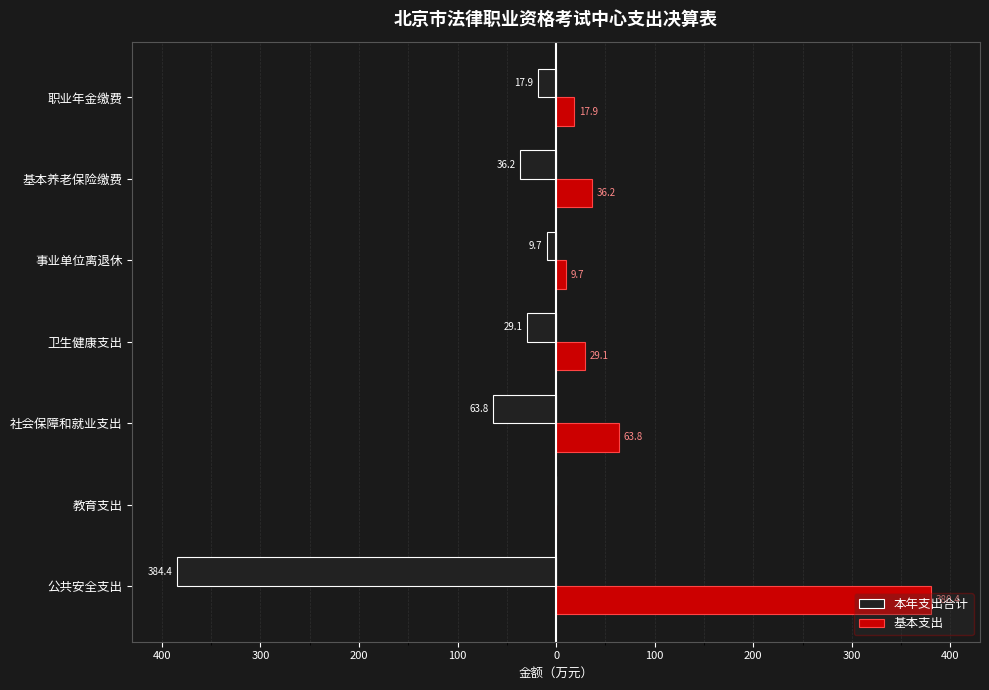

What is the minimum value for 本年支出合计?

-384.4